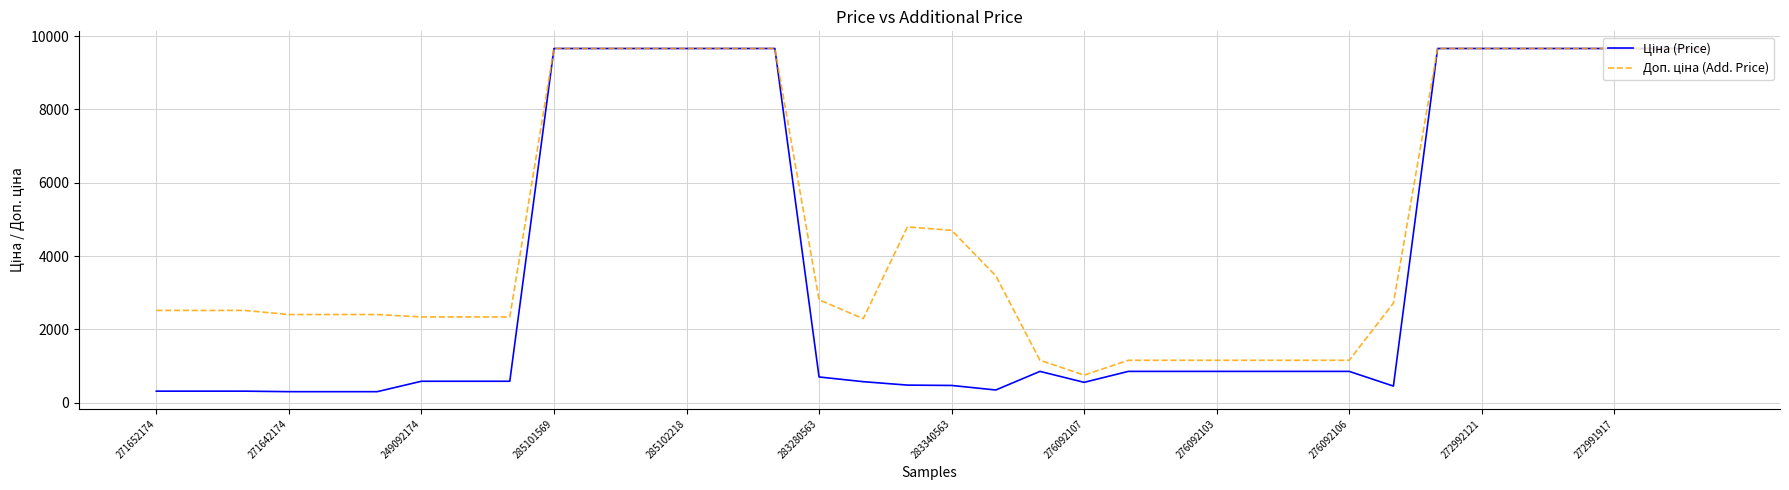

What is the greatest value displayed?

9664.7